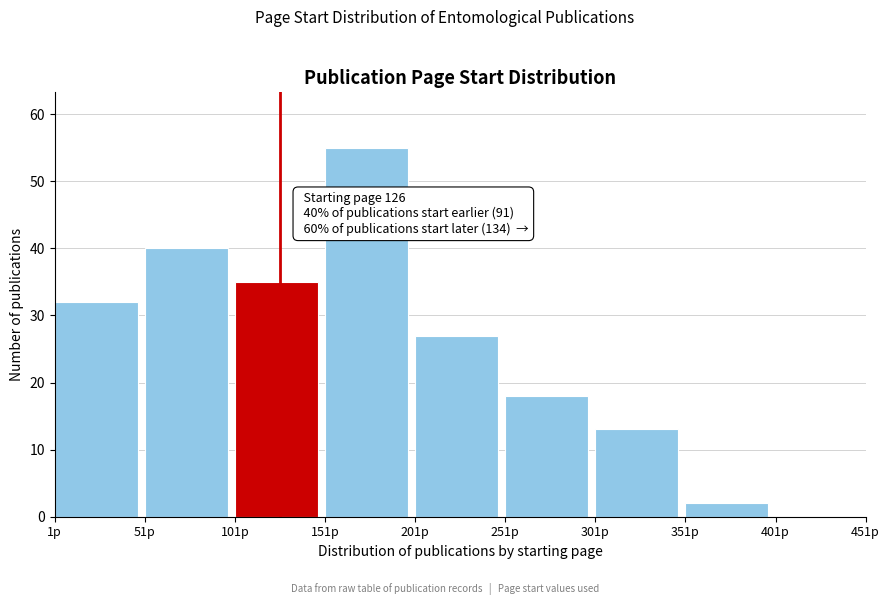

Which range on the x-axis has the tallest bar?

151 to 201